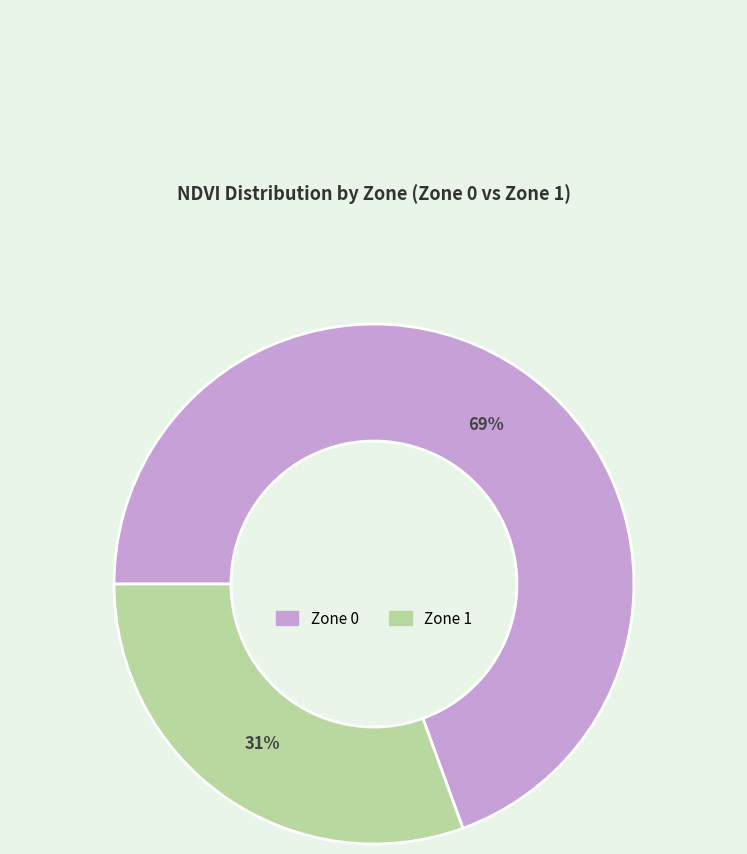

Is the sum of Zone 0 and Zone 1 greater than half?

Yes